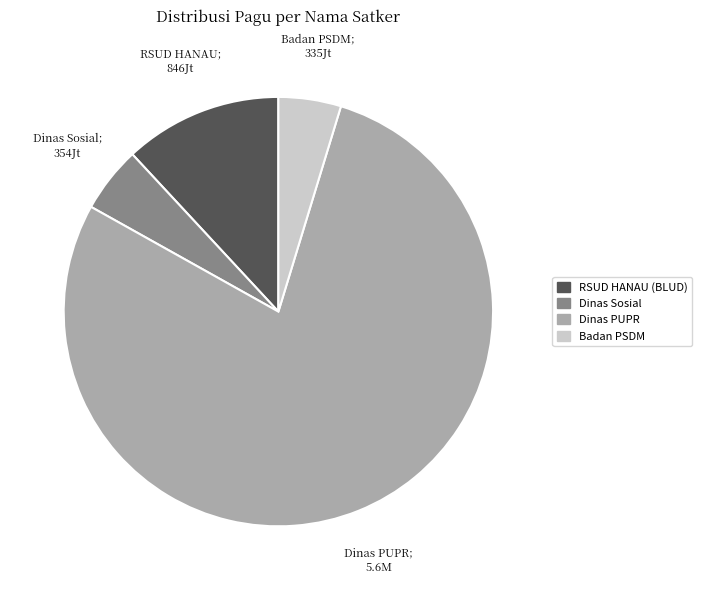

What is the largest slice in the pie chart?

Dinas PUPR